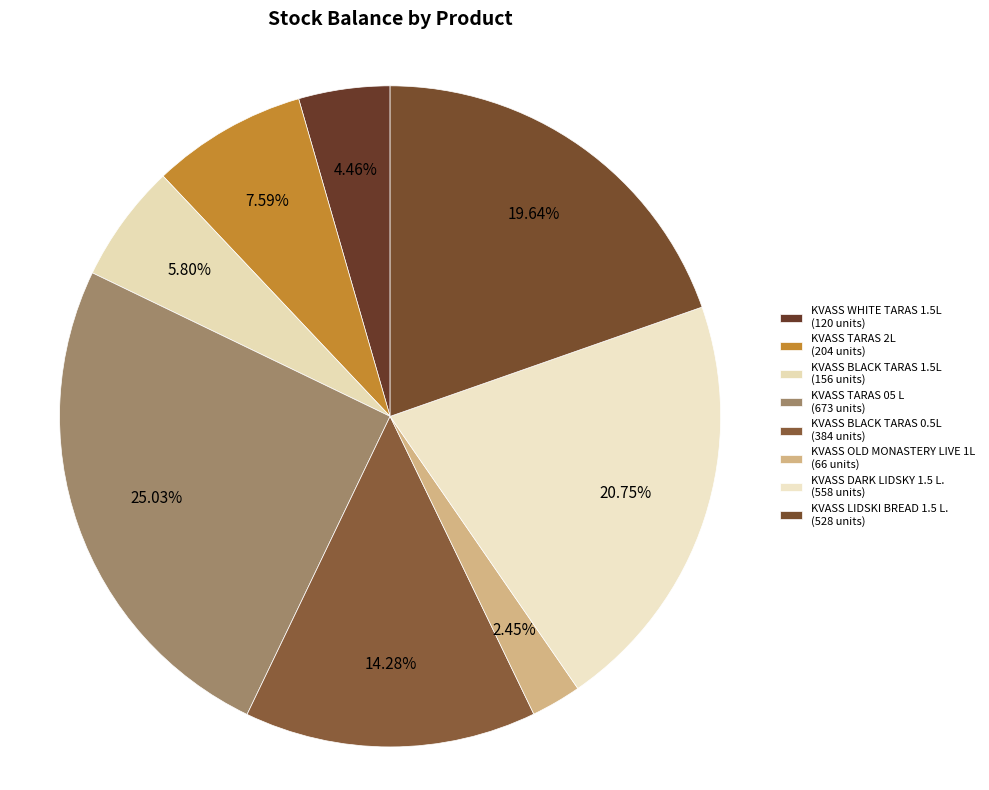

What is the ratio of the value at KVASS BLACK TARAS 1.5L to the value at KVASS DARK LIDSKY 1.5 L.?

0.3